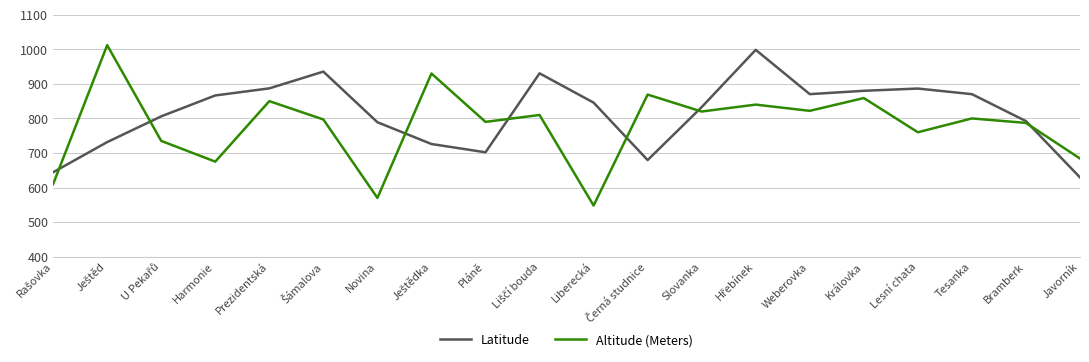

Which category has the lowest value across all series?

Liberecká